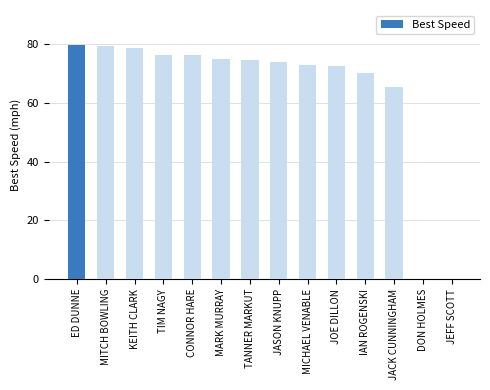

The value at MARK MURRAY is 75.1. True or false?

True